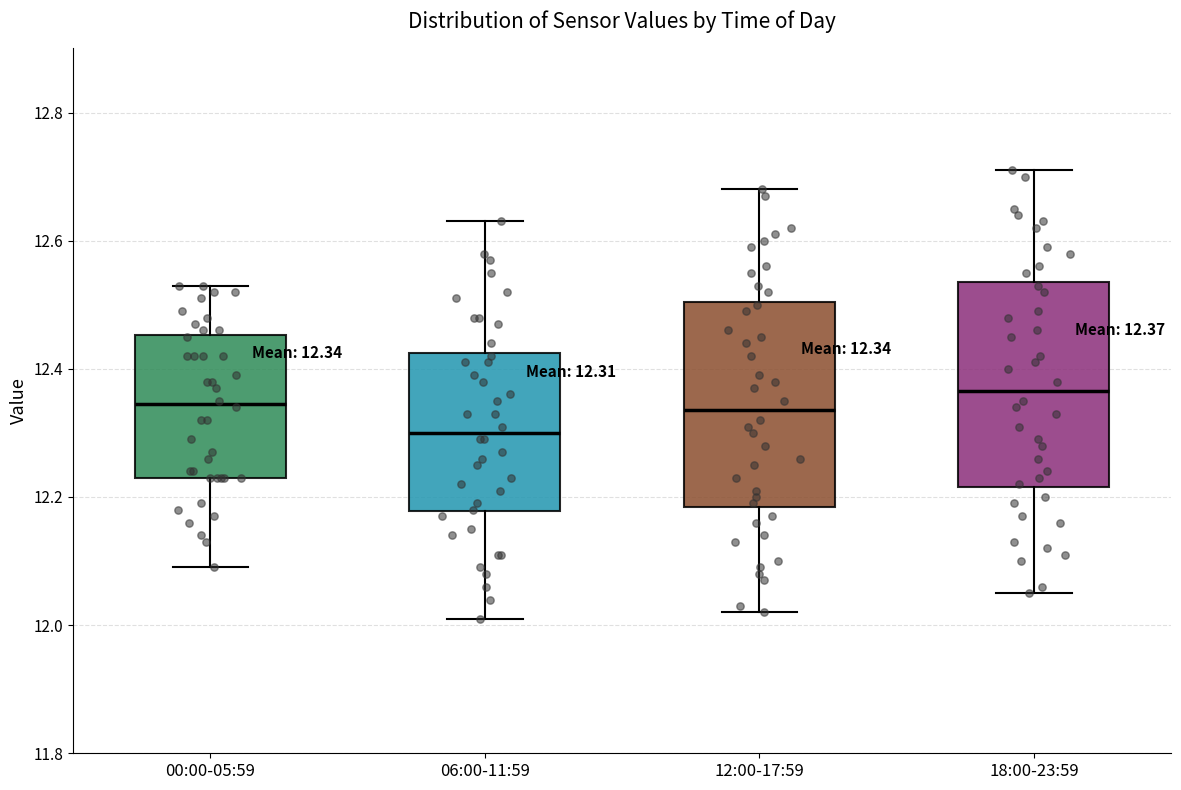

Which box has the highest median line?

18:00-23:59